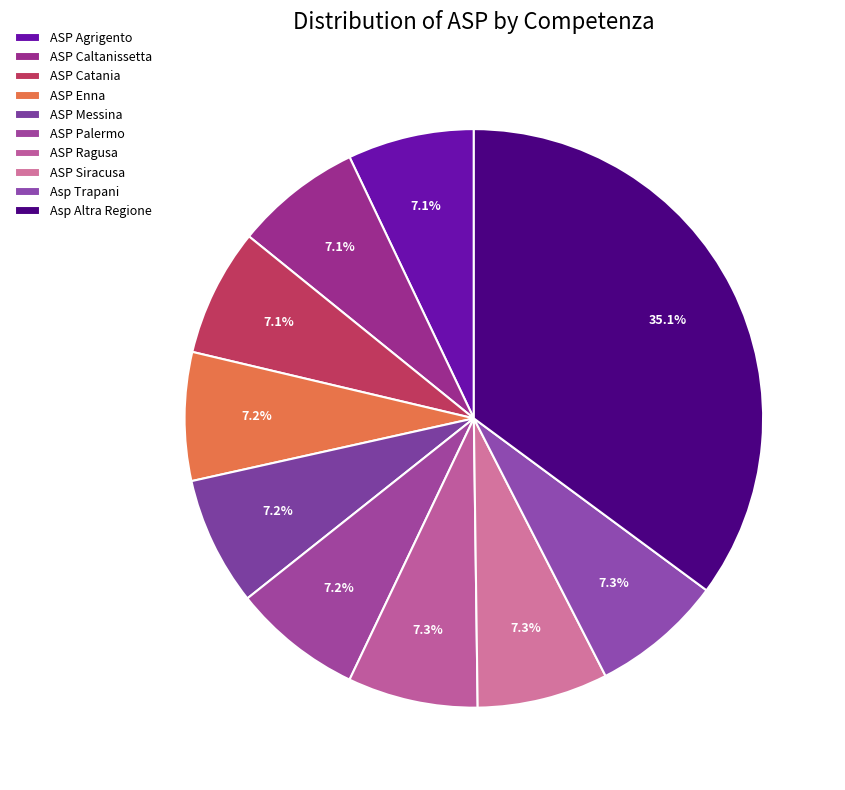

Which category has the biggest portion of the pie?

Asp Altra Regione